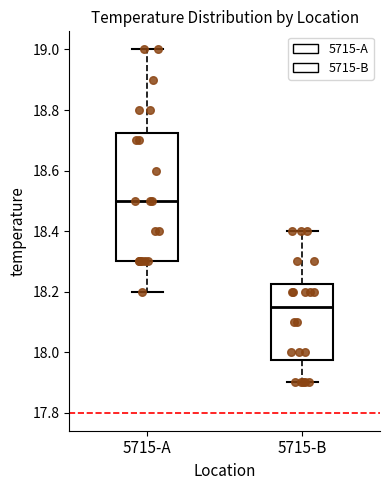

Reading left to right, transcribe this box plot: for each box, give where its median line is, the range the box spans, and where its two whiskers end, as read against the y-axis. The values are not printed on the chart, so give them approximately, as read against the axis.

5715-A: median 18.50, box 18.30 to 18.72, whiskers 18.20 to 19.00
5715-B: median 18.16, box 17.98 to 18.22, whiskers 17.90 to 18.40